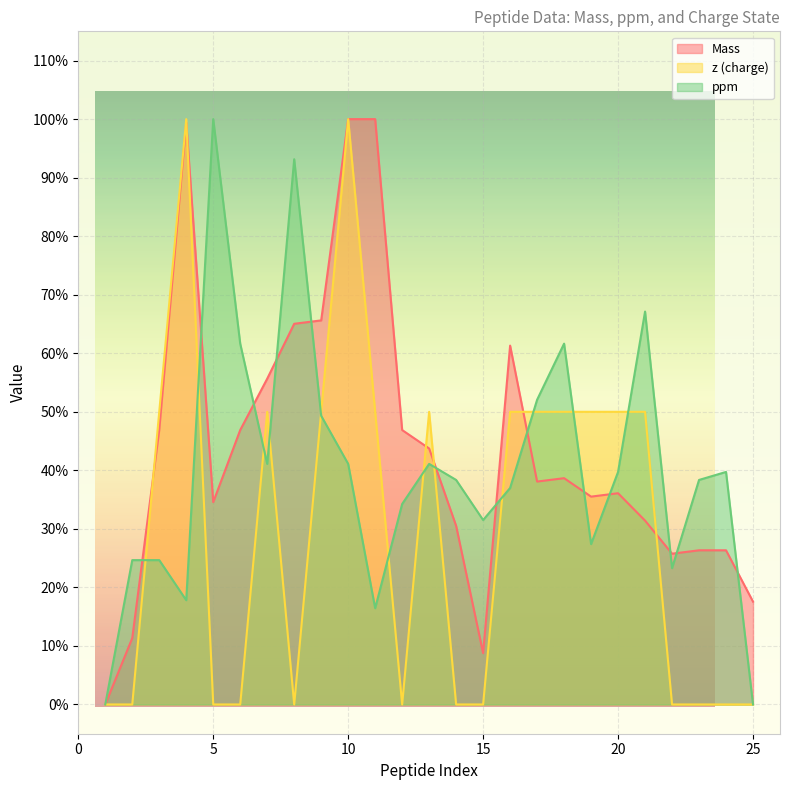

Reading left to right, extract all data points from this chart.

ppm: 1=0.0	2=0.2	3=0.2	4=0.2	5=1.0	6=0.6	7=0.4	8=0.9	9=0.5	10=0.4	11=0.2	12=0.3	13=0.4	14=0.4	15=0.3	16=0.4	17=0.5	18=0.6	19=0.3	20=0.4	21=0.7	22=0.2	23=0.4	24=0.4	25=0.0
z: 1=0.0	2=0.0	3=0.5	4=1.0	5=0.0	6=0.0	7=0.5	8=0.0	9=0.5	10=1.0	11=0.5	12=0.0	13=0.5	14=0.0	15=0.0	16=0.5	17=0.5	18=0.5	19=0.5	20=0.5	21=0.5	22=0.0	23=0.0	24=0.0	25=0.0
Mass: 1=0.0	2=0.1	3=0.5	4=1.0	5=0.3	6=0.5	7=0.6	8=0.7	9=0.7	10=1.0	11=1.0	12=0.5	13=0.4	14=0.3	15=0.1	16=0.6	17=0.4	18=0.4	19=0.4	20=0.4	21=0.3	22=0.3	23=0.3	24=0.3	25=0.2